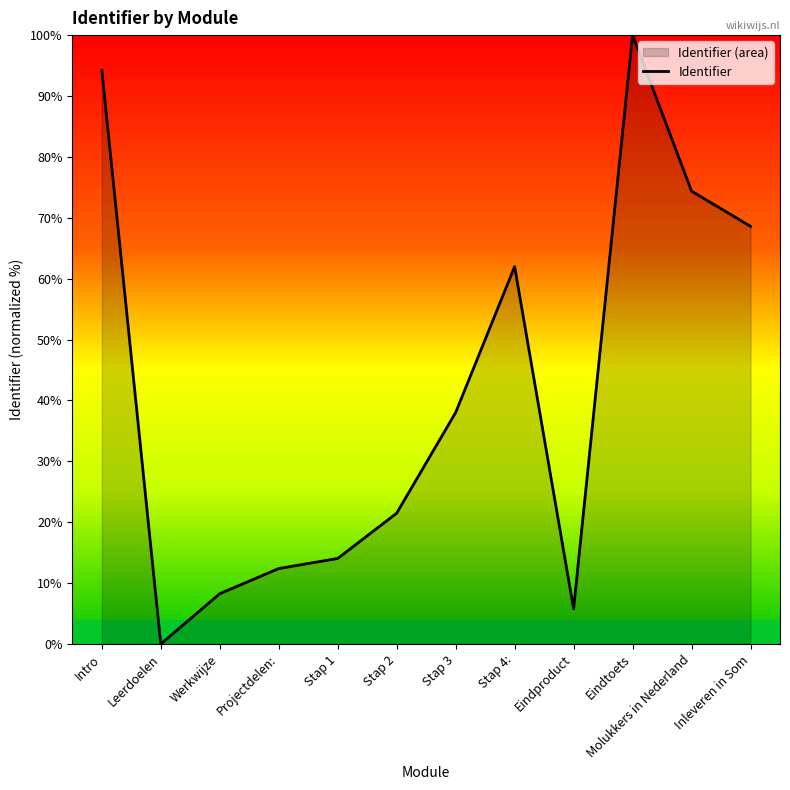

List the labels in order of value, smallest first.

Leerdoelen, Eindproduct, Werkwijze, Projectdelen:, Stap 1, Stap 2, Stap 3, Stap 4:, Inleveren in Som, Molukkers in Nederland, Intro, Eindtoets